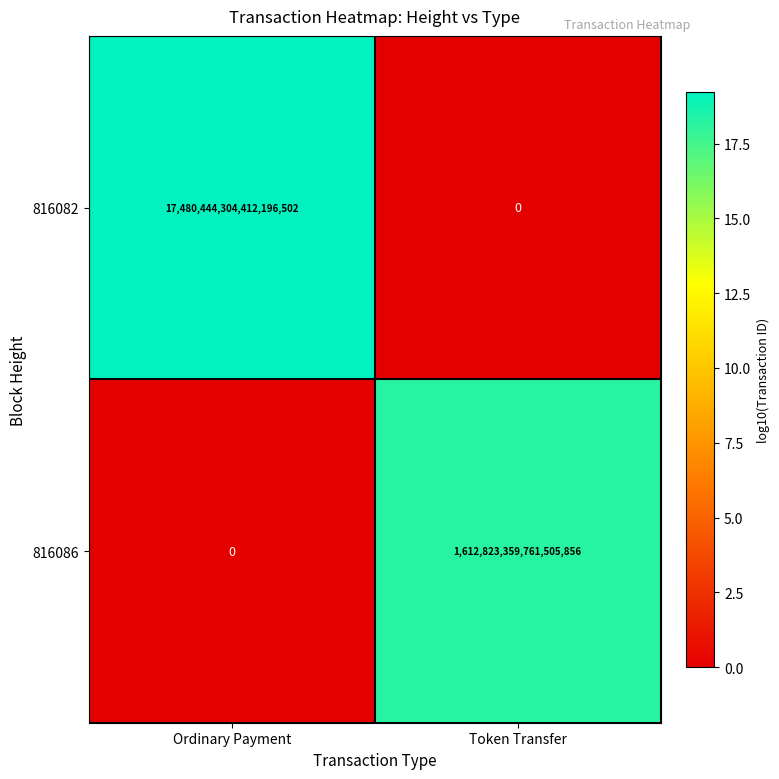

The 816086 series shows 0 at Ordinary Payment. True or false?

True